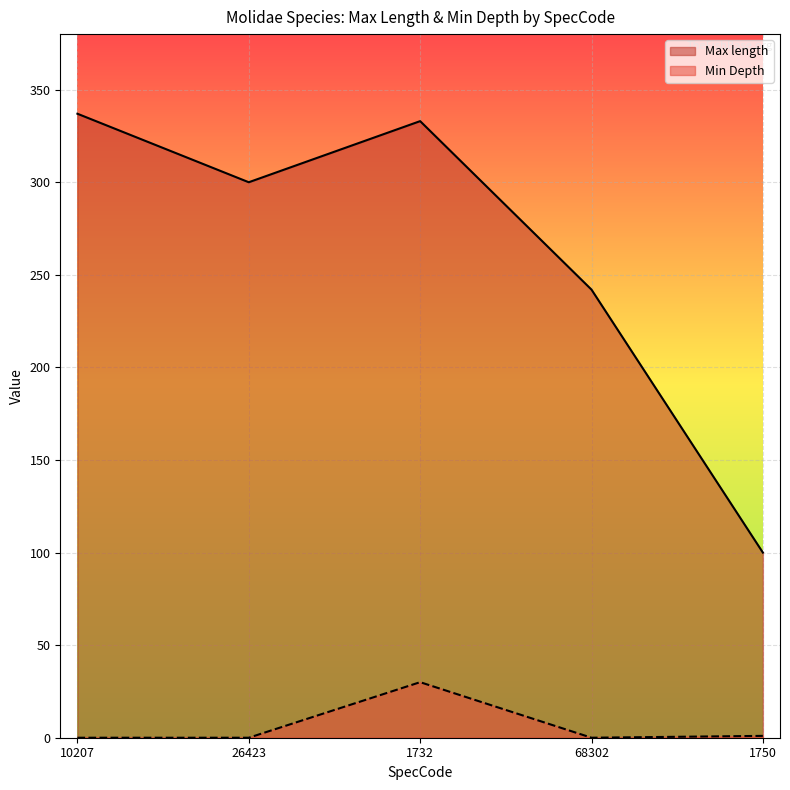

Reading left to right, what are all the values shown in this chart?

Max length: 10207=337	26423=300	1732=333	68302=242	1750=100
Min Depth: 10207=0	26423=0	1732=30	68302=0	1750=1